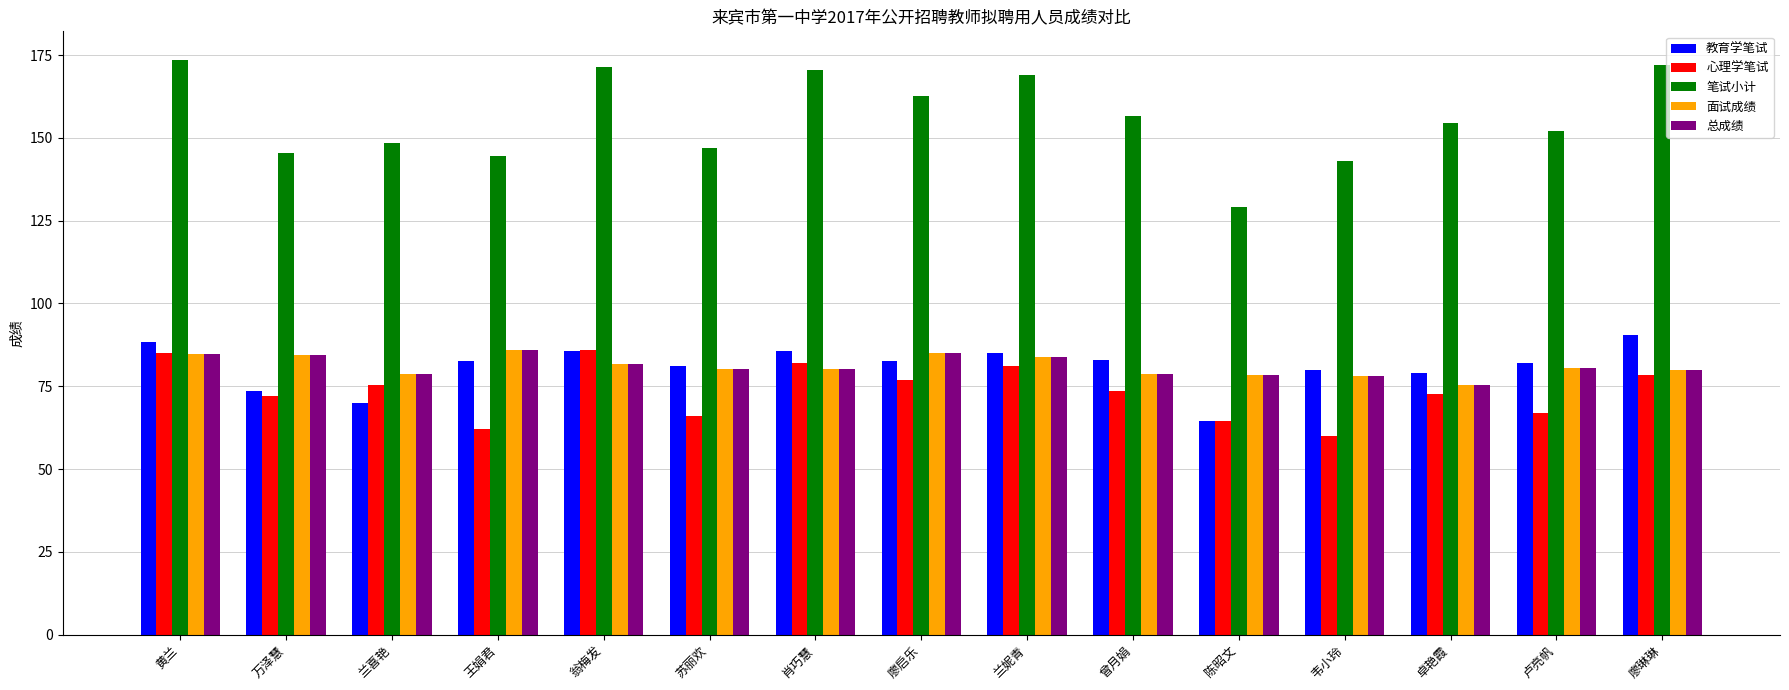

What is the greatest value displayed?

173.5